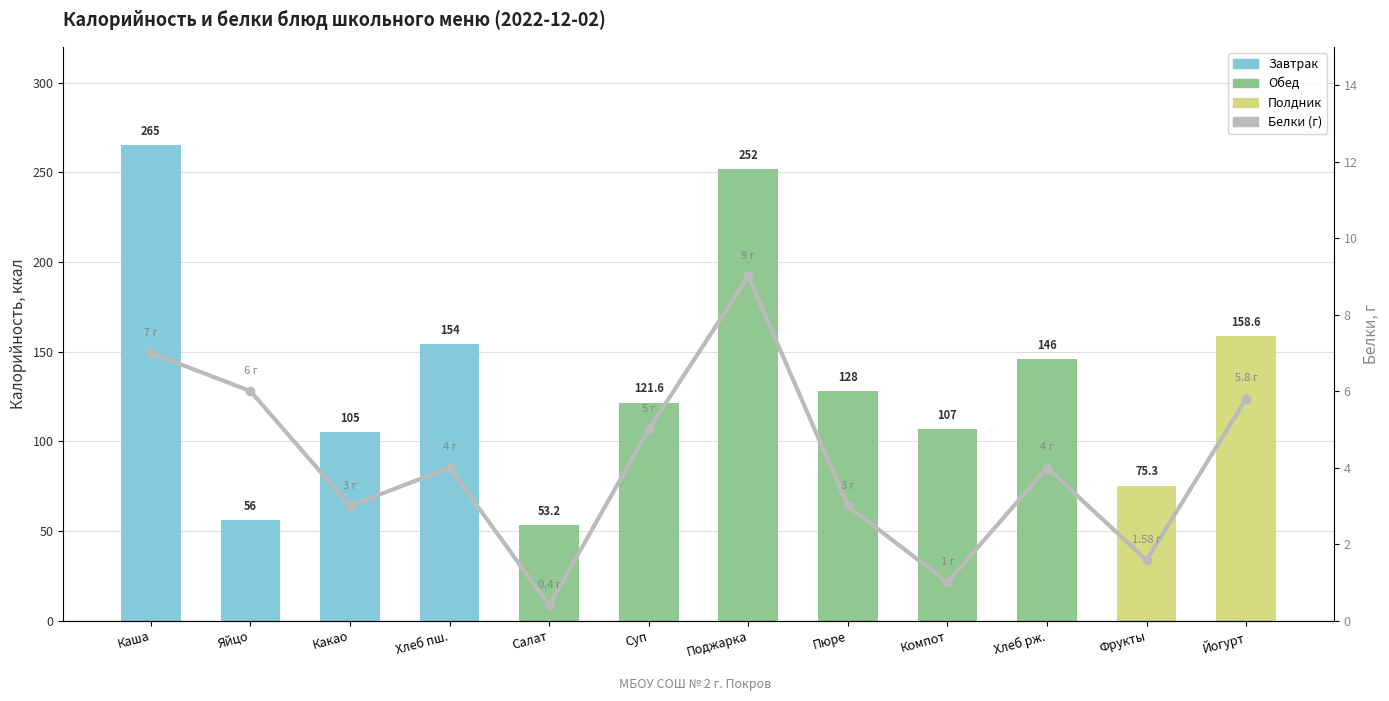

What position from the left is Поджарка?

7